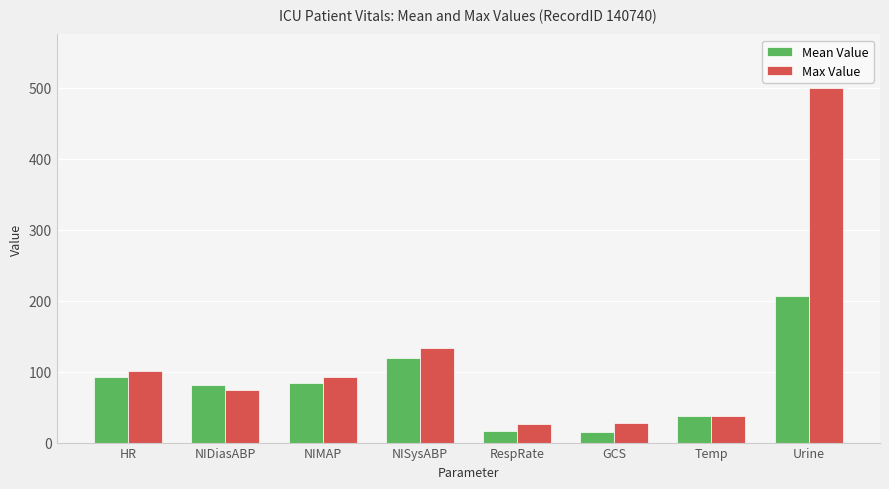

What is the difference between the highest and lowest values at NIMAP?

9.0